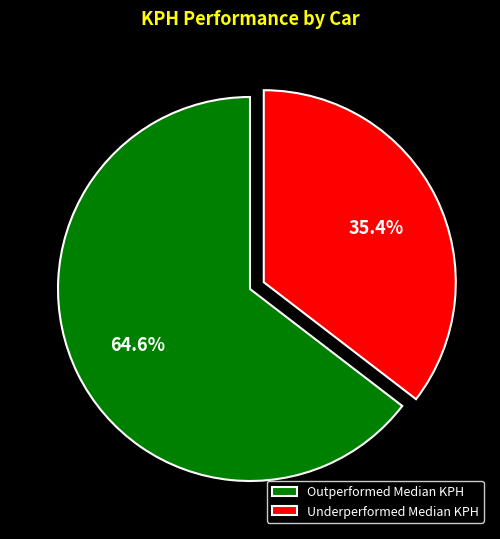

Is there a majority slice in this chart?

Yes